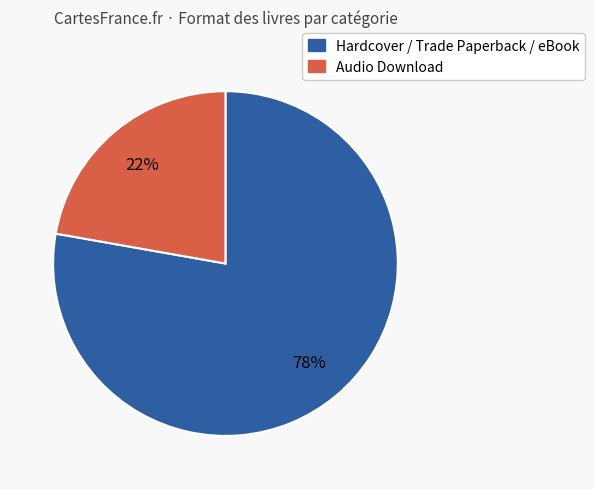

To the nearest percent, what is the average slice percentage?

50%